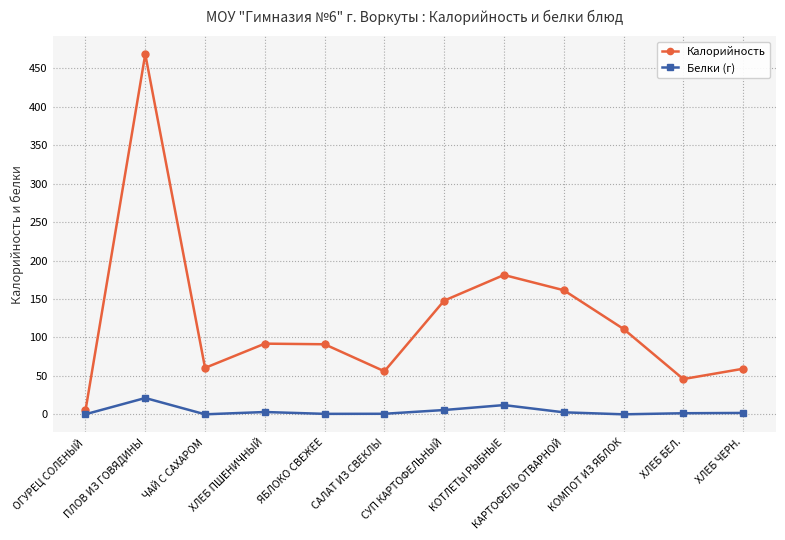

List the series in order of their overall mean, lowest first.

Белки (г), Калорийность